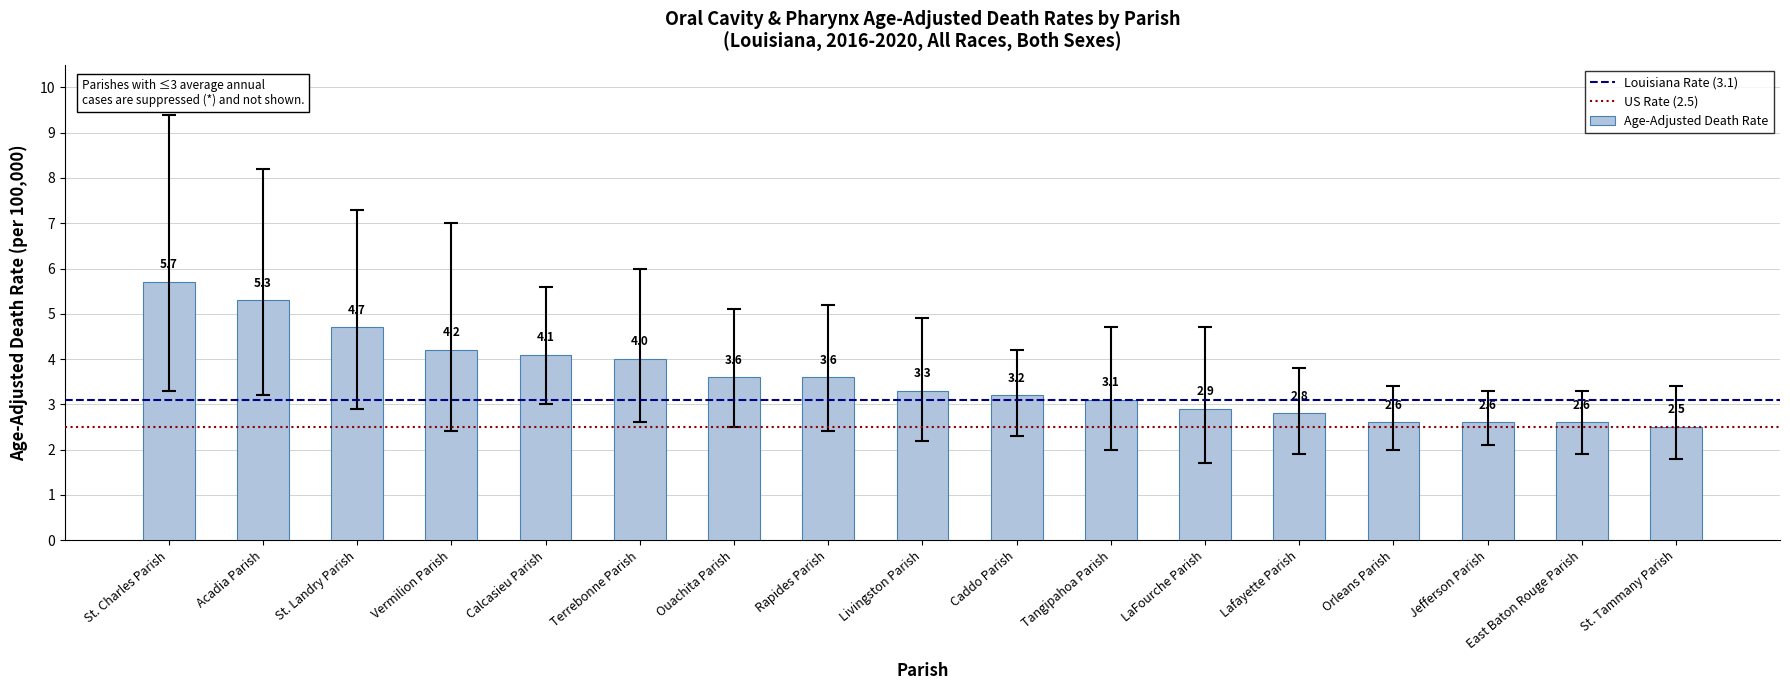

Read the value at Acadia Parish.

5.3